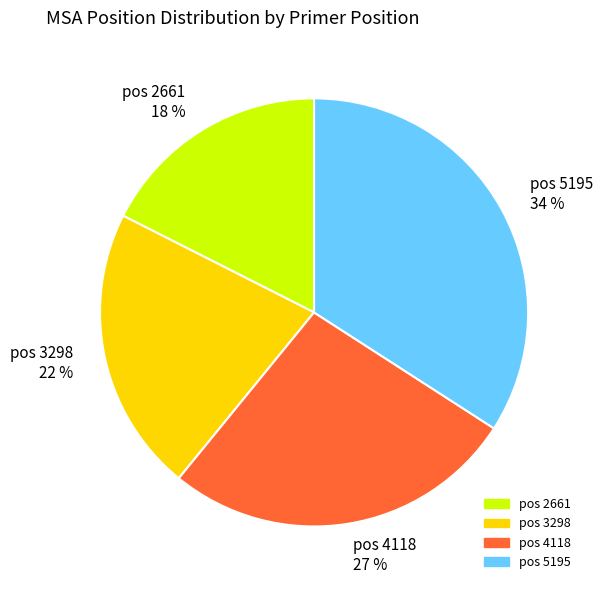

Which slice is the smallest?

pos 2661 18 %